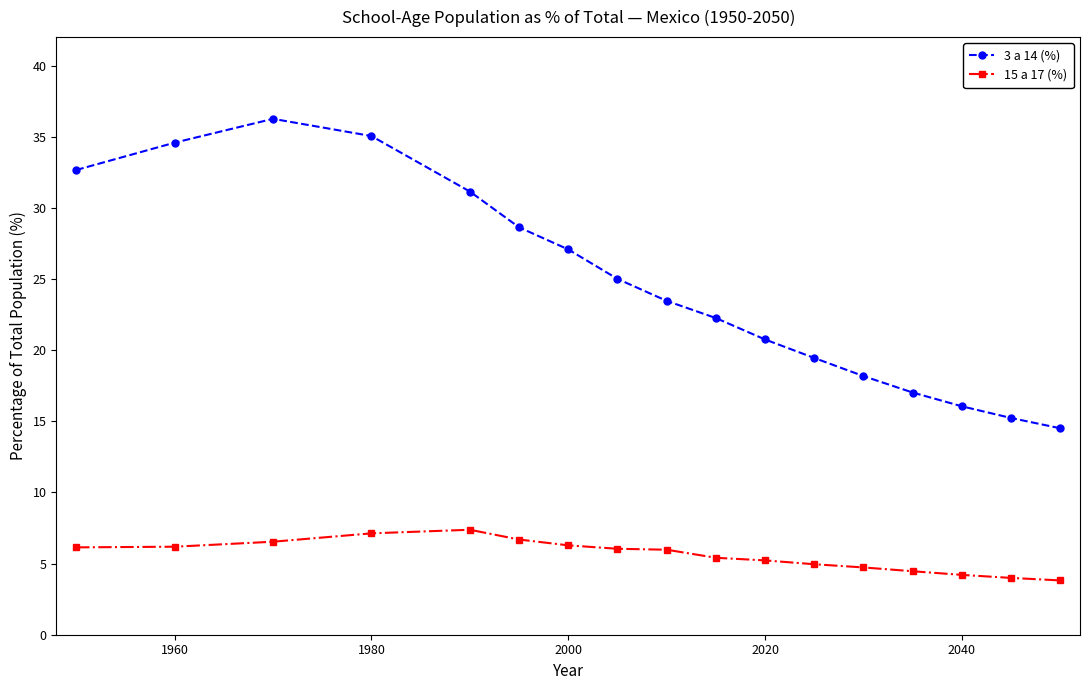

What is the difference between the second highest and minimum values in the 3 a 14 (%) series?

20.5